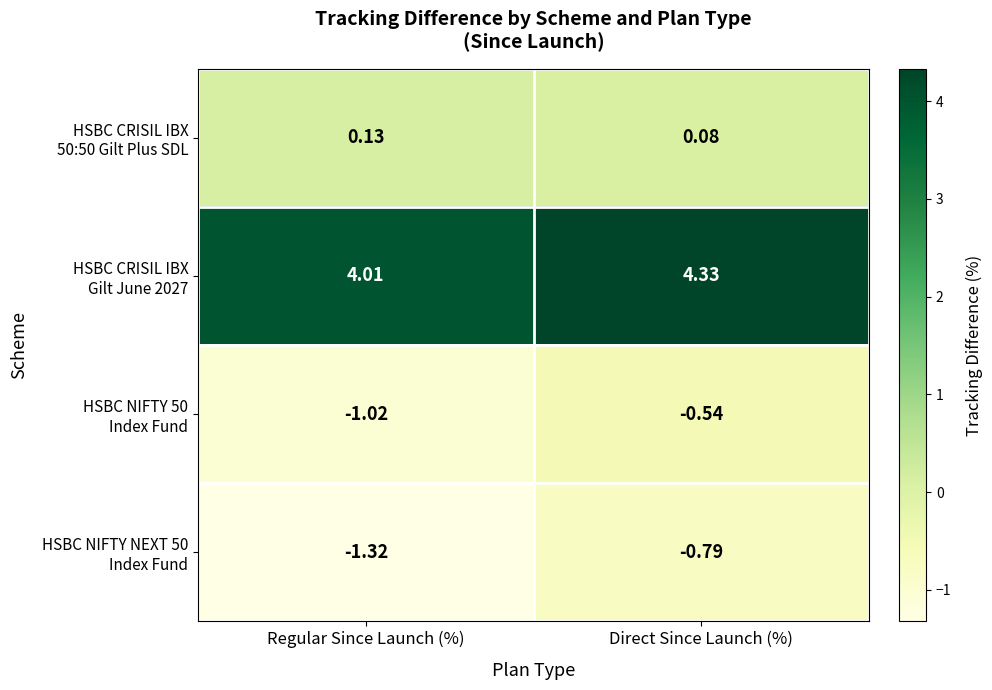

At which category does the chart reach its peak across all series?

Direct Since Launch (%)